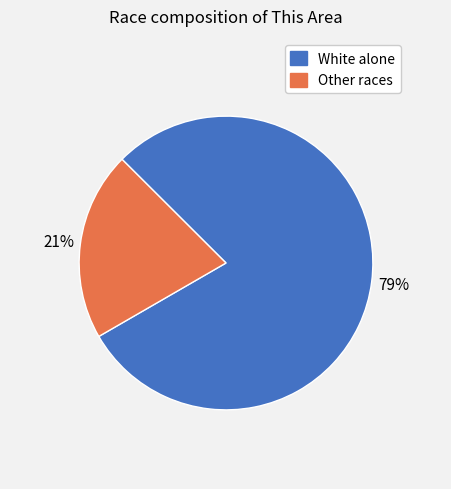

Is there any slice that represents more than half of the pie?

Yes